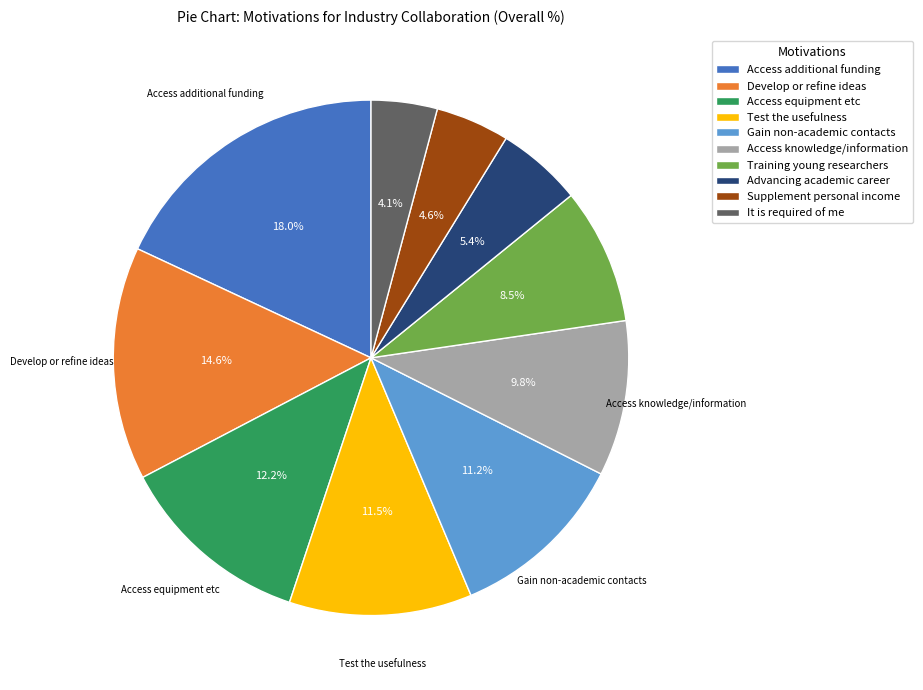

To the nearest percent, what portion does Gain non-academic contacts represent?

11%